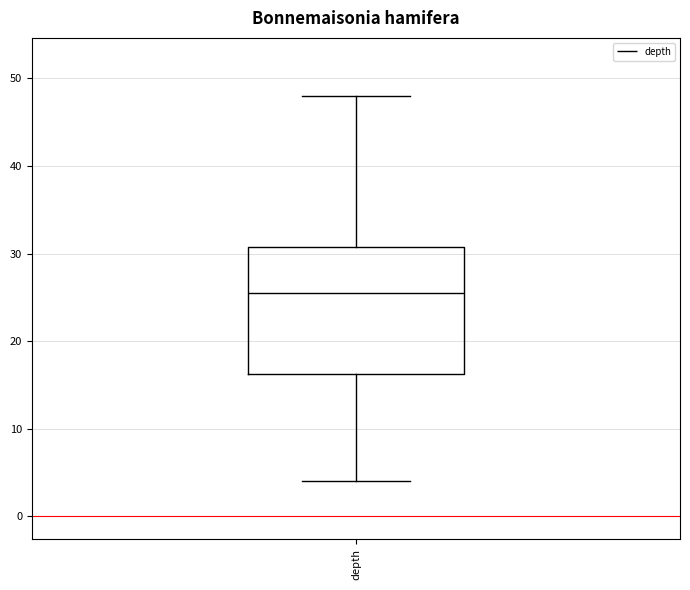

Transcribe this box plot: give where the median line is, the range the box spans, and where the two whiskers end, as read against the y-axis. The values are not printed on the chart, so give them approximately, as read against the axis.

median 26, box 16 to 31, whiskers 4 to 48